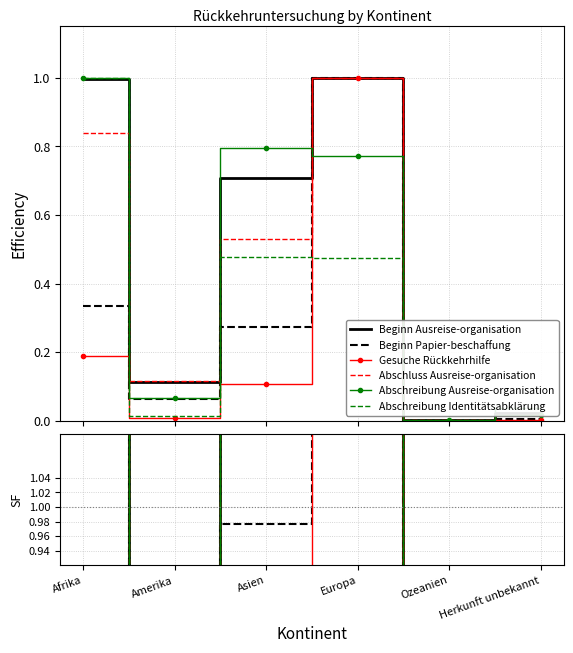

At which category does Abschreibung Ausreise-organisation reach its first local valley?

Amerika